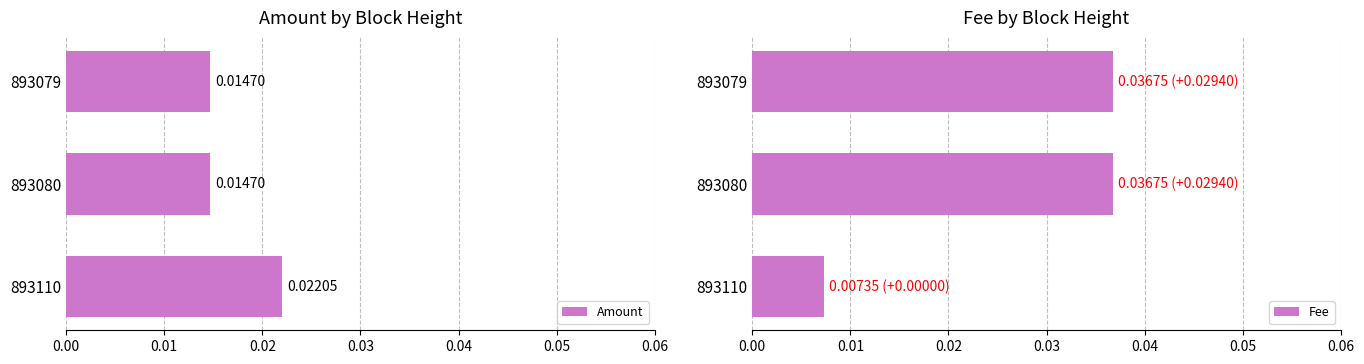

How many bars are there in total?

6